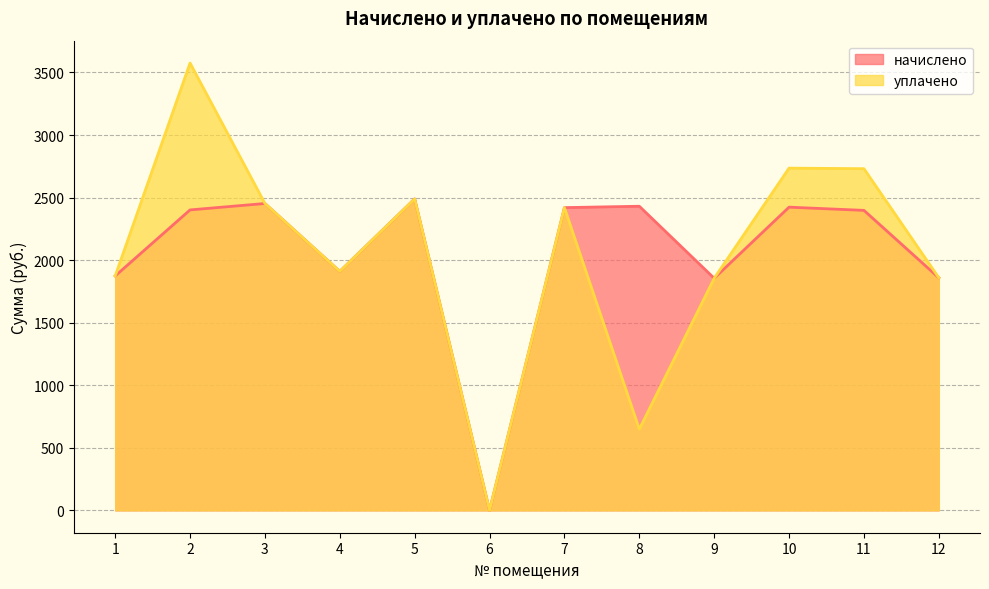

Rank the series by their maximum value, from lowest to highest.

начислено, уплачено